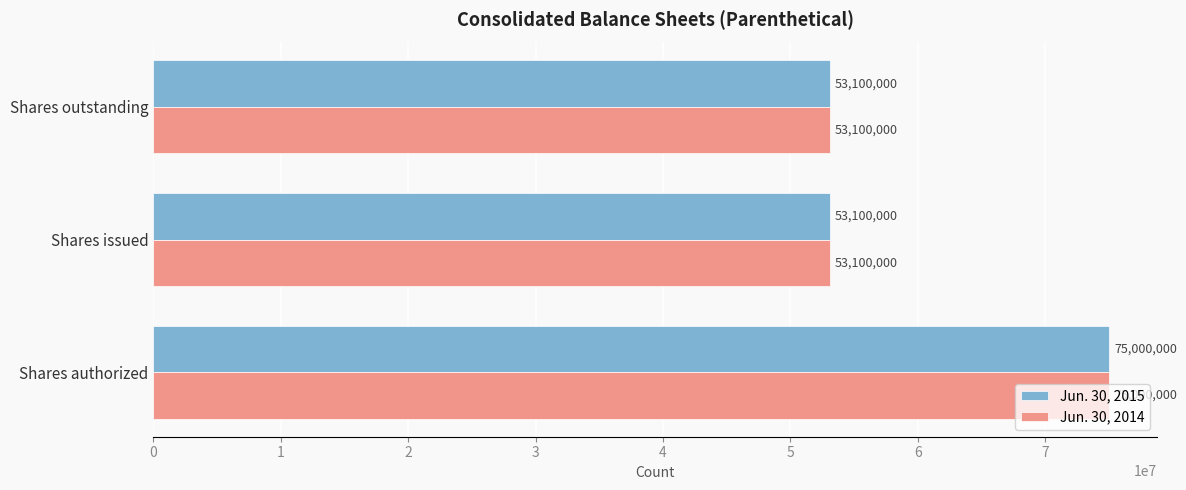

The value of Jun. 30, 2015 at Shares authorized is 75000000. True or false?

True